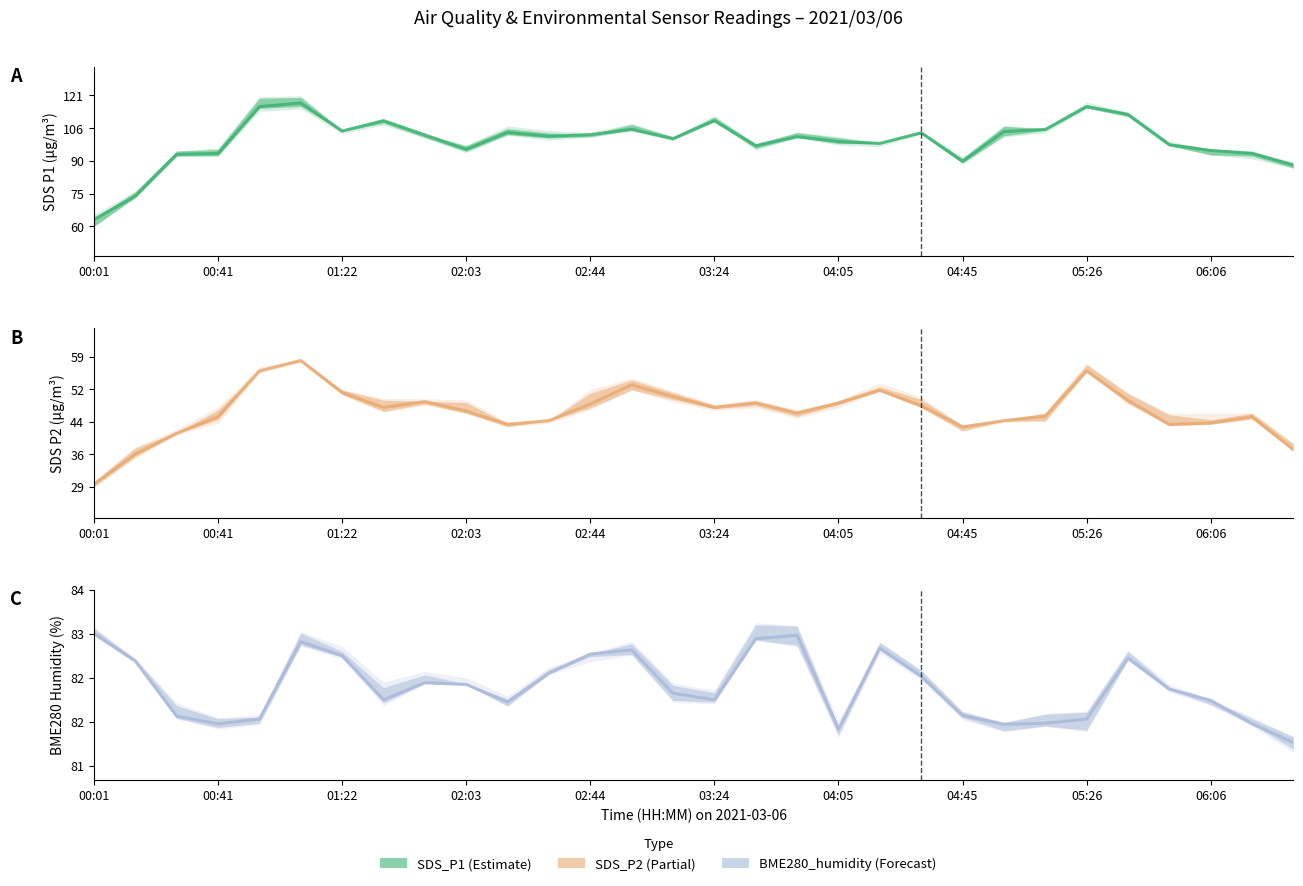

At which label does BME280_humidity first exceed 82?

00:01